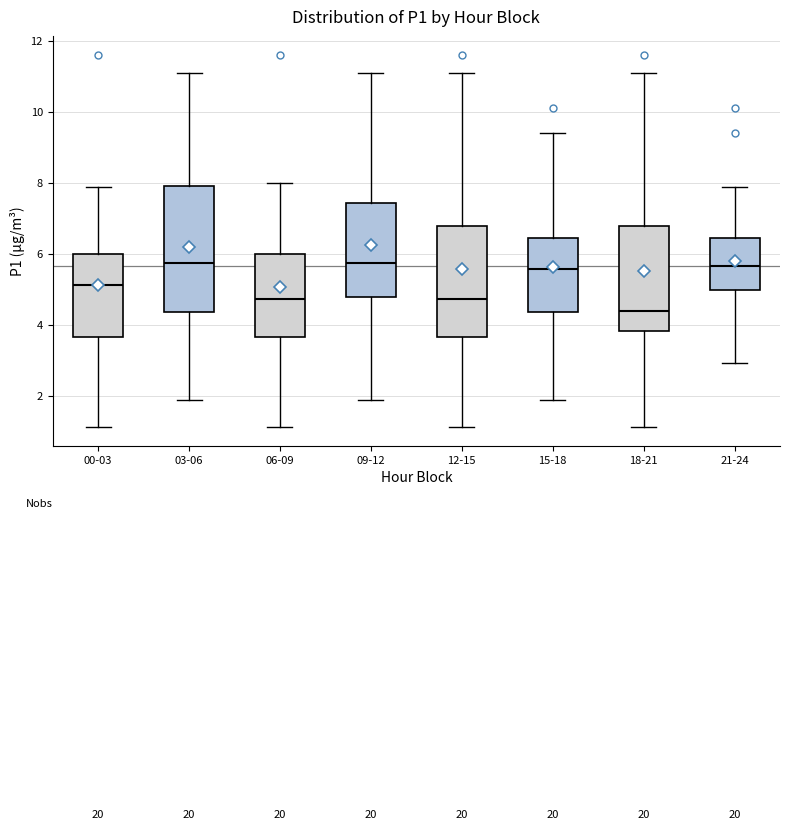

Which box is the tallest, from its lower edge to its upper edge?

03-06